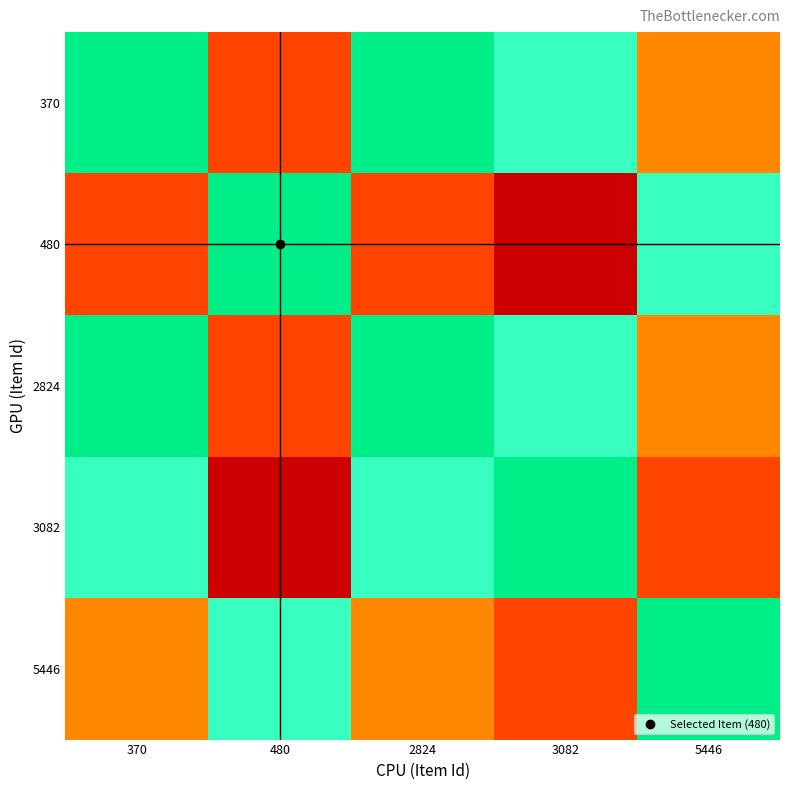

Between 3082 and 370, which is larger?

370